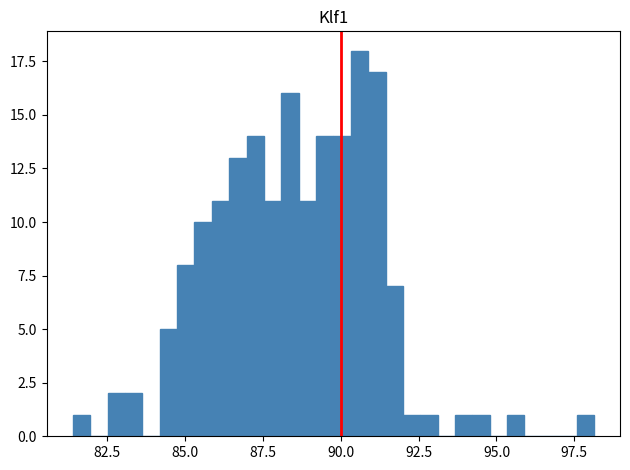

Read against the x-axis, roughly where is the centre of the tallest bar?

90.5